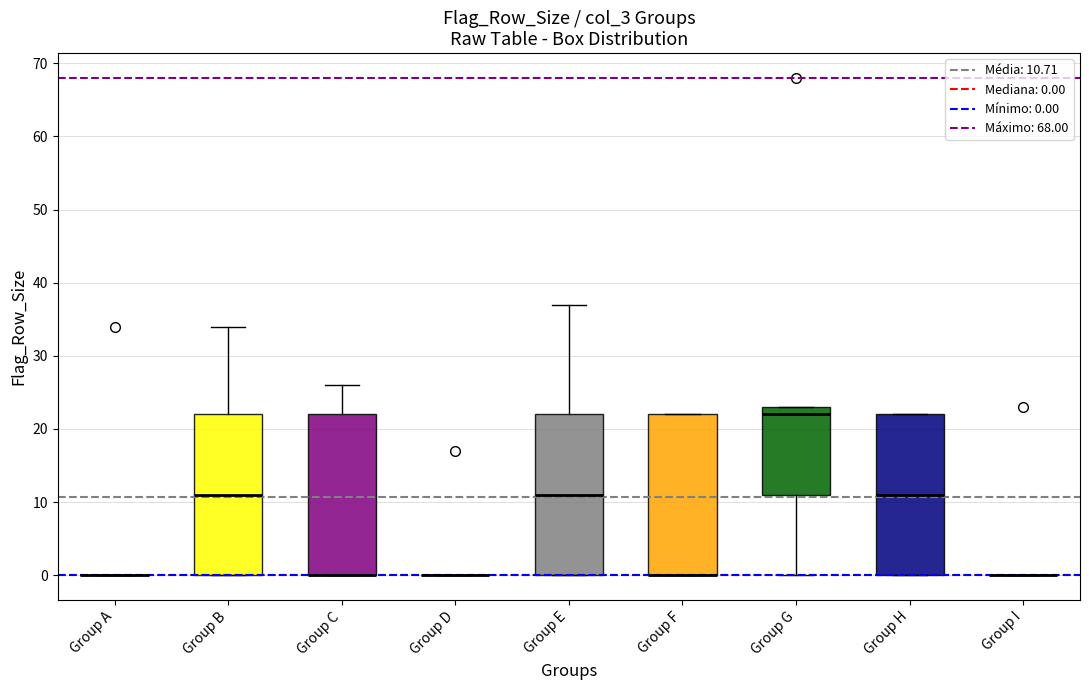

Reading left to right, transcribe this box plot: for each box, give where its median line is, the range the box spans, and where its two whiskers end, as read against the y-axis. The values are not printed on the chart, so give them approximately, as read against the axis.

Group A: box collapsed to a line at 0, whiskers 0 to 0
Group B: median 11, box 0 to 22, whiskers 0 to 34
Group C: median 0 (drawn on the box's lower edge), box 0 to 22, whiskers 0 to 26
Group D: box collapsed to a line at 0, whiskers 0 to 0
Group E: median 11, box 0 to 22, whiskers 0 to 37
Group F: median 0 (drawn on the box's lower edge), box 0 to 22, whiskers 0 to 22
Group G: median 22, box 11 to 23, whiskers 0 to 23
Group H: median 11, box 0 to 22, whiskers 0 to 22
Group I: box collapsed to a line at 0, whiskers 0 to 0